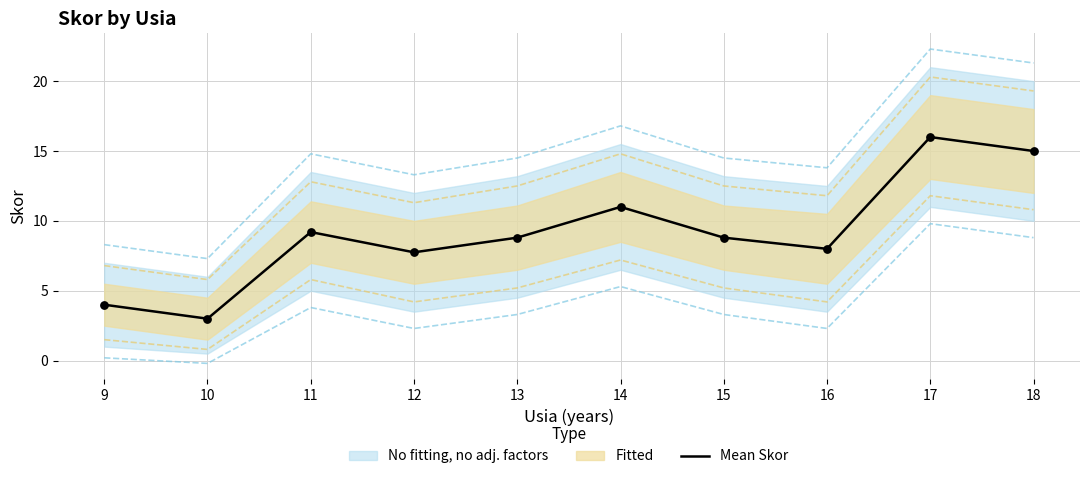

Which has a higher value, 14 or 9?

14